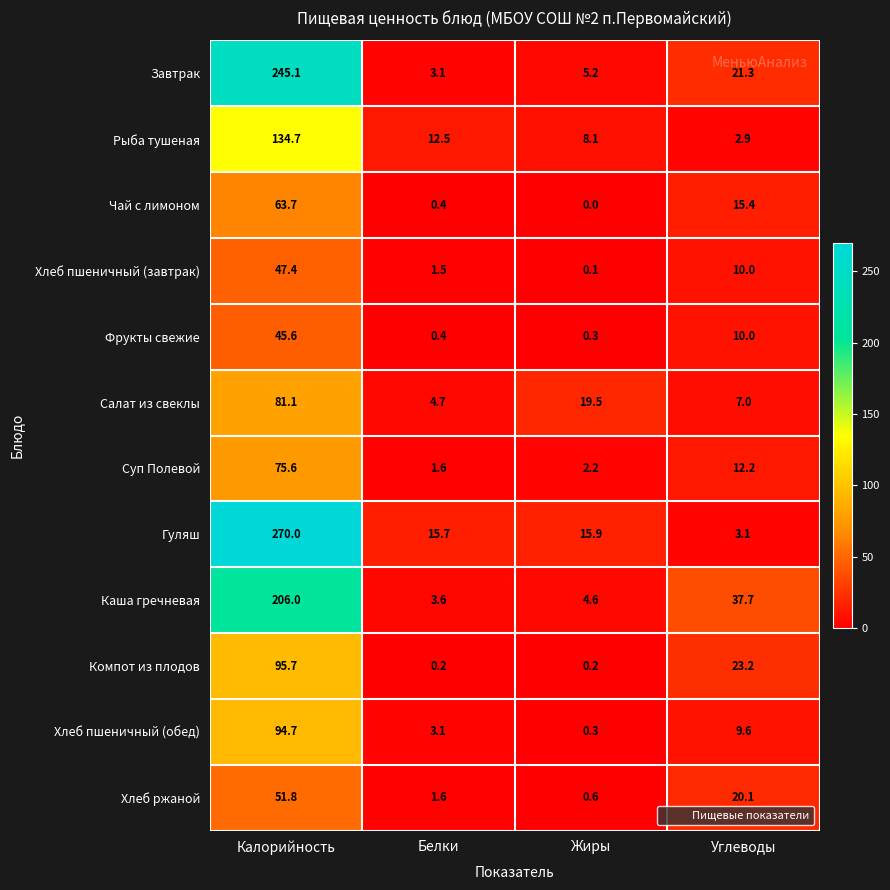

Which series has the largest total across all categories?

Гуляш